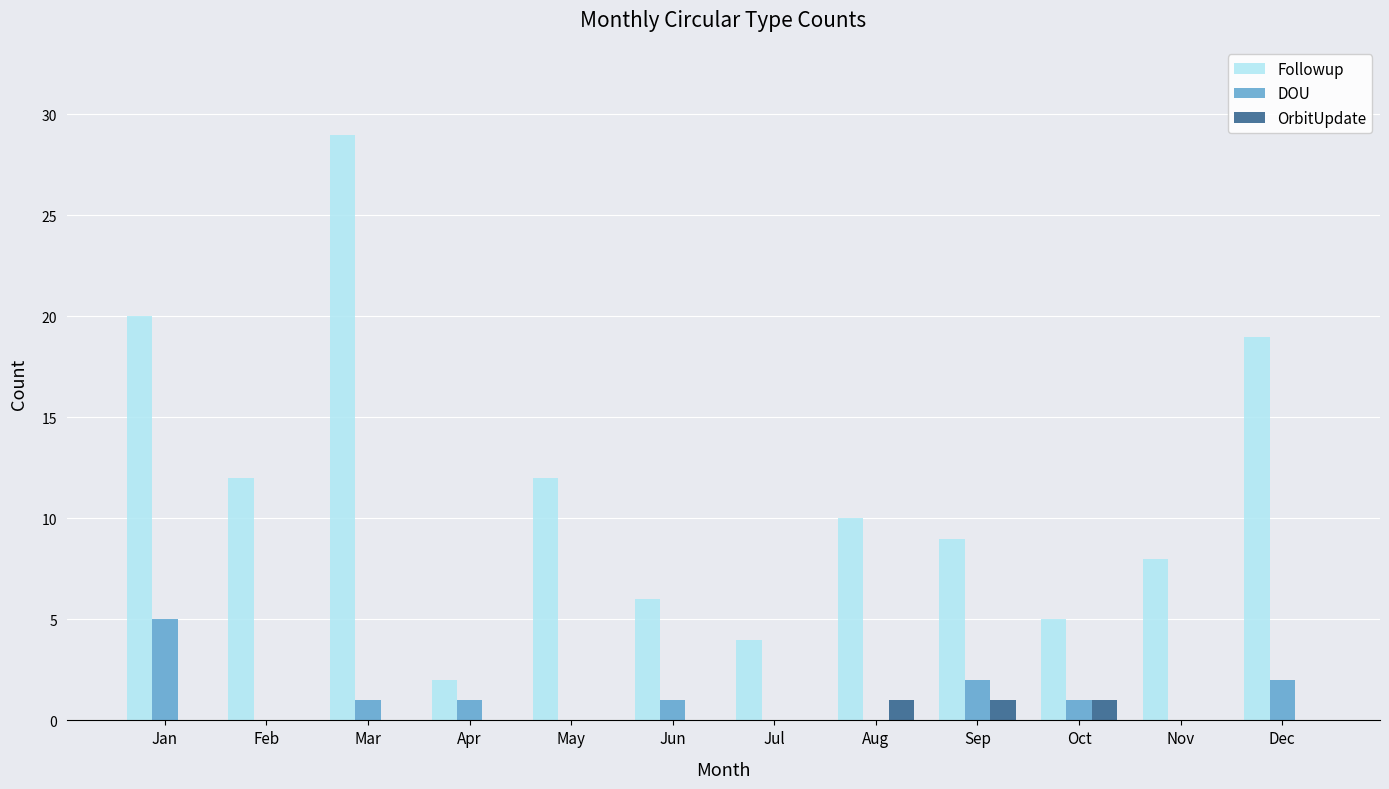

Which series has the largest range (max minus min)?

Followup